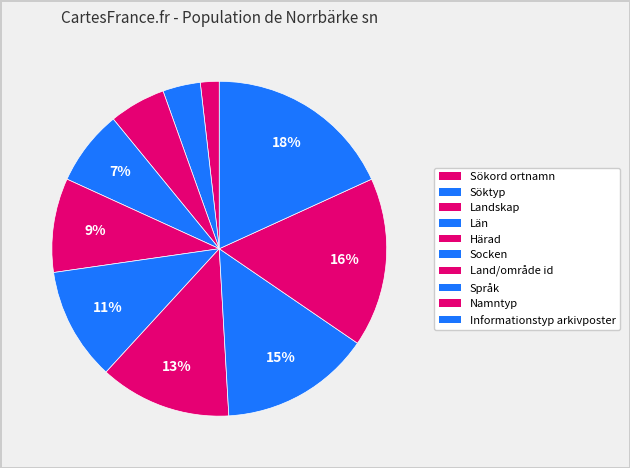

What percentage is the Härad slice, to the nearest percent?

9%